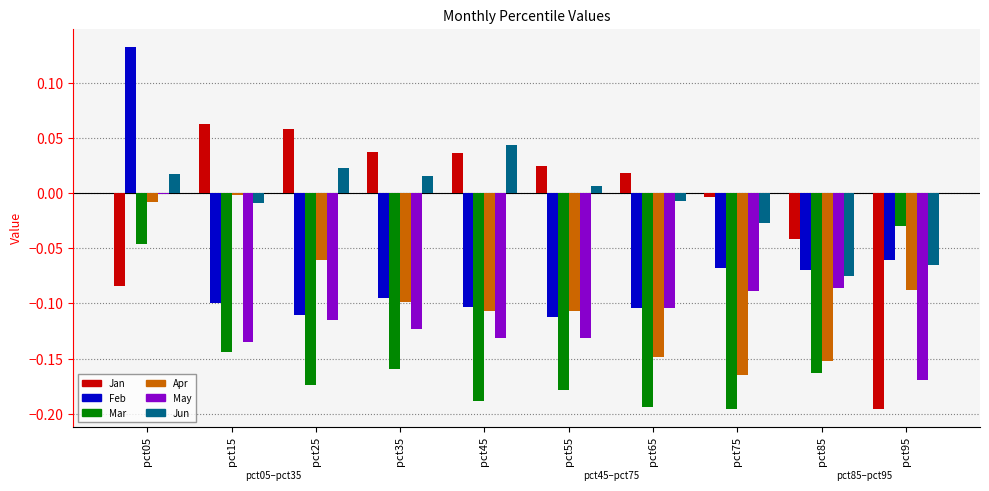

Count the Feb values in the range 0 to 1.

1